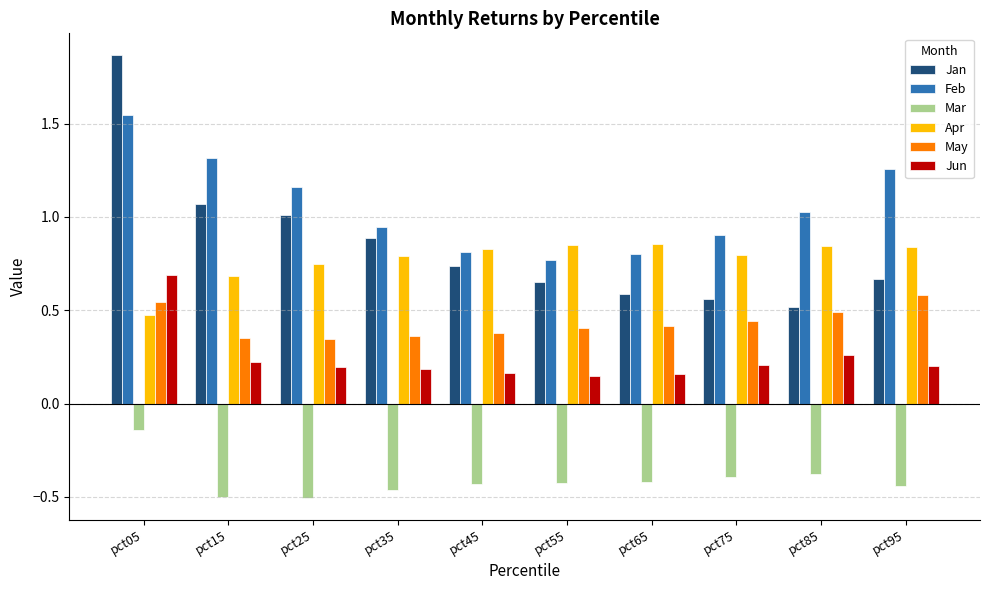

What are all the series names shown in the legend?

Jan, Feb, Mar, Apr, May, Jun